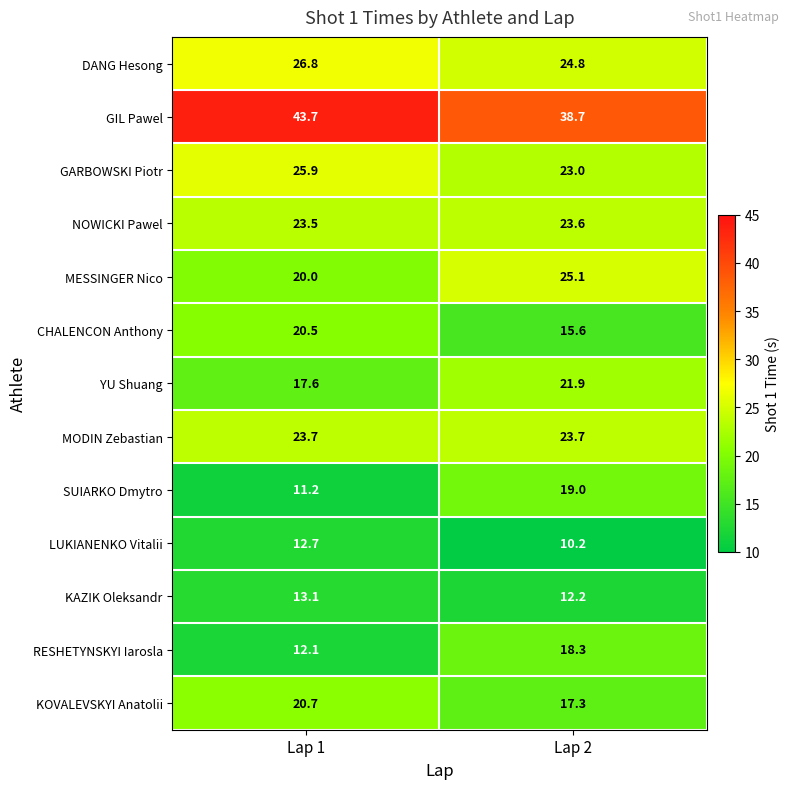

What is the difference between the KAZIK Oleksandr values at Lap 2 and Lap 1?

0.9